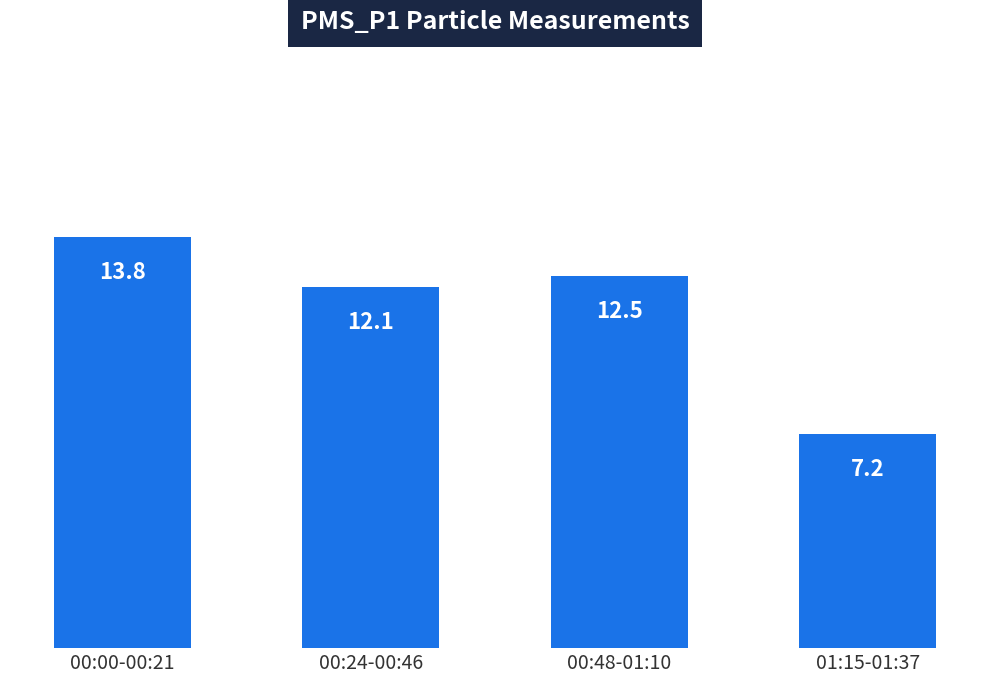

What is the label of the 2nd bar from the left?

00:24-00:46